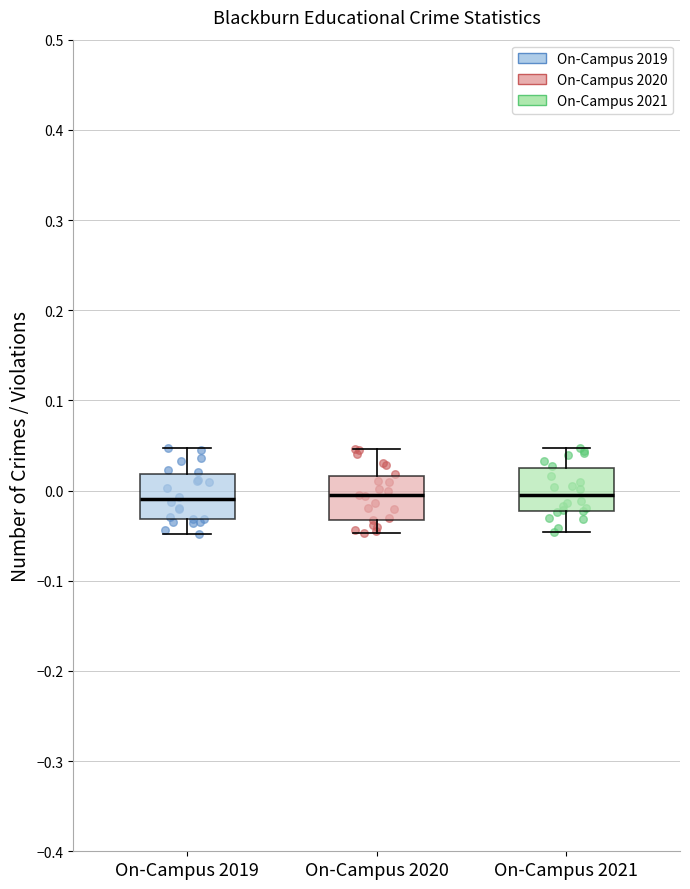

Reading left to right, transcribe this box plot: for each box, give where its median line is, the range the box spans, and where its two whiskers end, as read against the y-axis. The values are not printed on the chart, so give them approximately, as read against the axis.

On-Campus 2019: median -0.01, box -0.03 to 0.02, whiskers -0.05 to 0.05
On-Campus 2020: median -0.01, box -0.03 to 0.02, whiskers -0.05 to 0.05
On-Campus 2021: median 0.00, box -0.02 to 0.02, whiskers -0.05 to 0.05